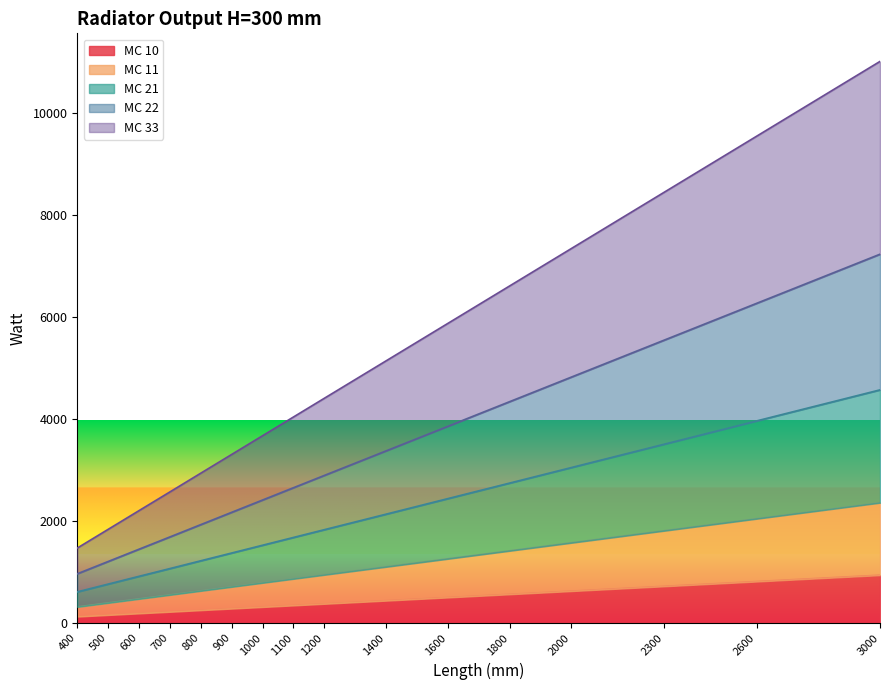

What is the maximum value for MC 10?

936.2